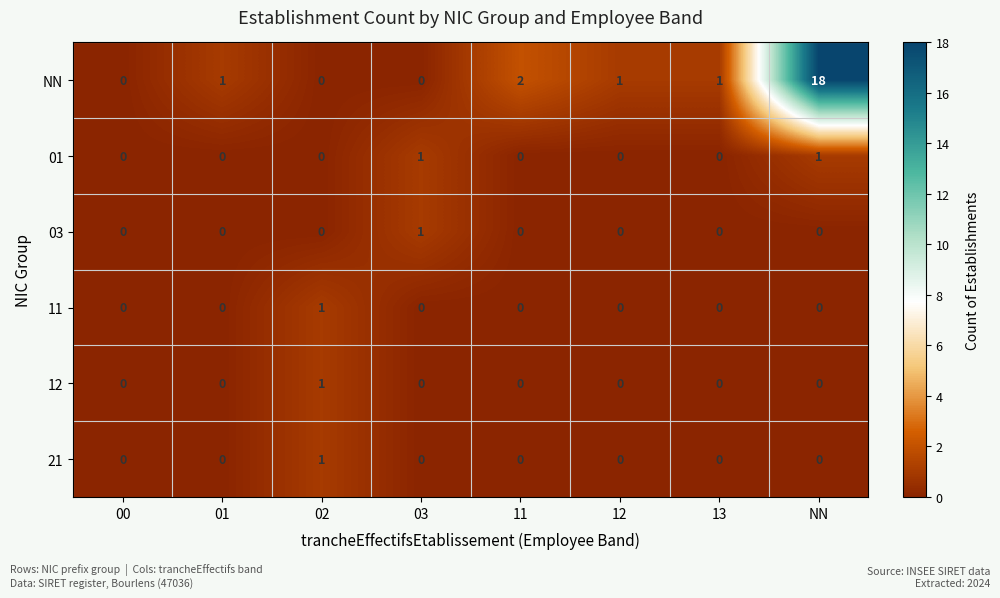

Which series has the largest total across all categories?

NN